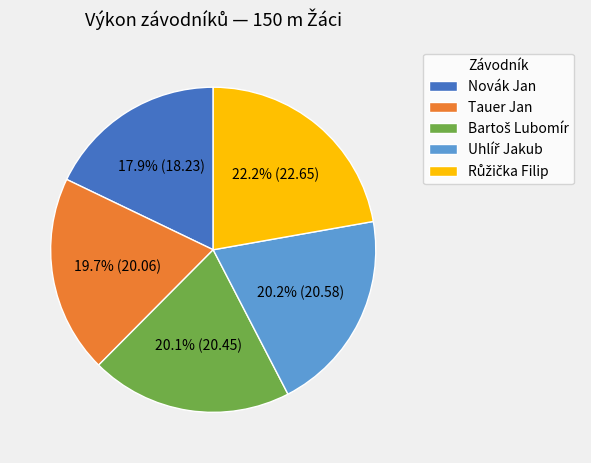

Does any single category account for the majority?

No